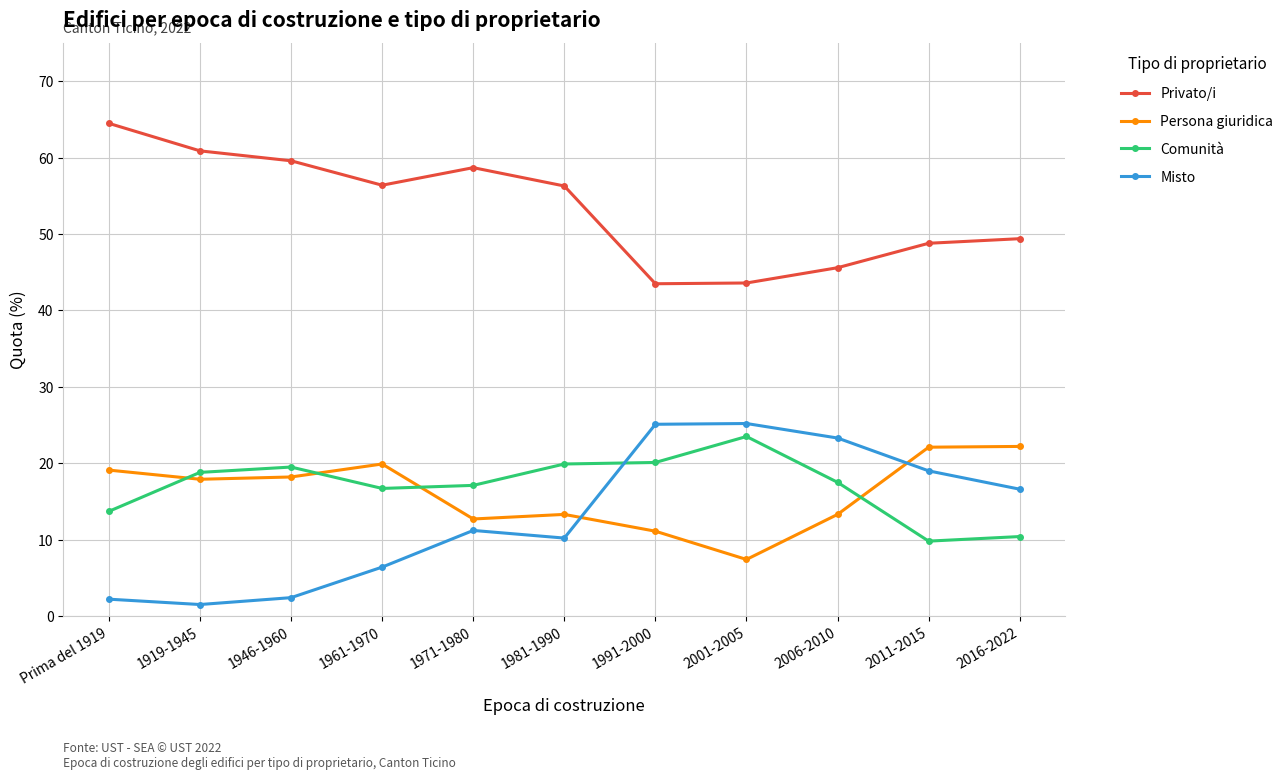

Is the value of Comunità at 1919-1945 greater than the value of Privato/i at 2006-2010?

No